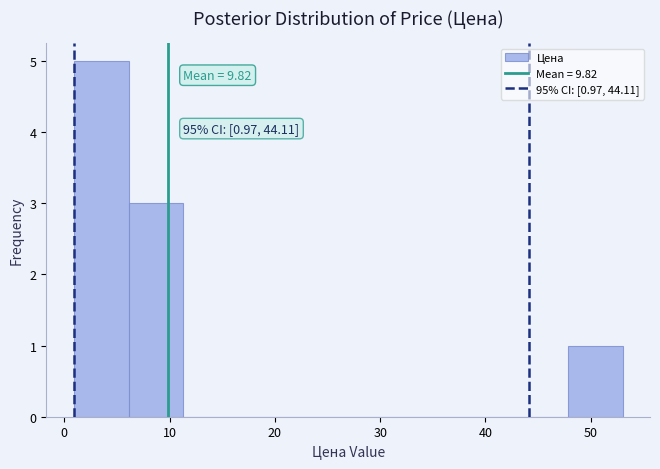

Which range on the x-axis has the tallest bar?

1 to 6